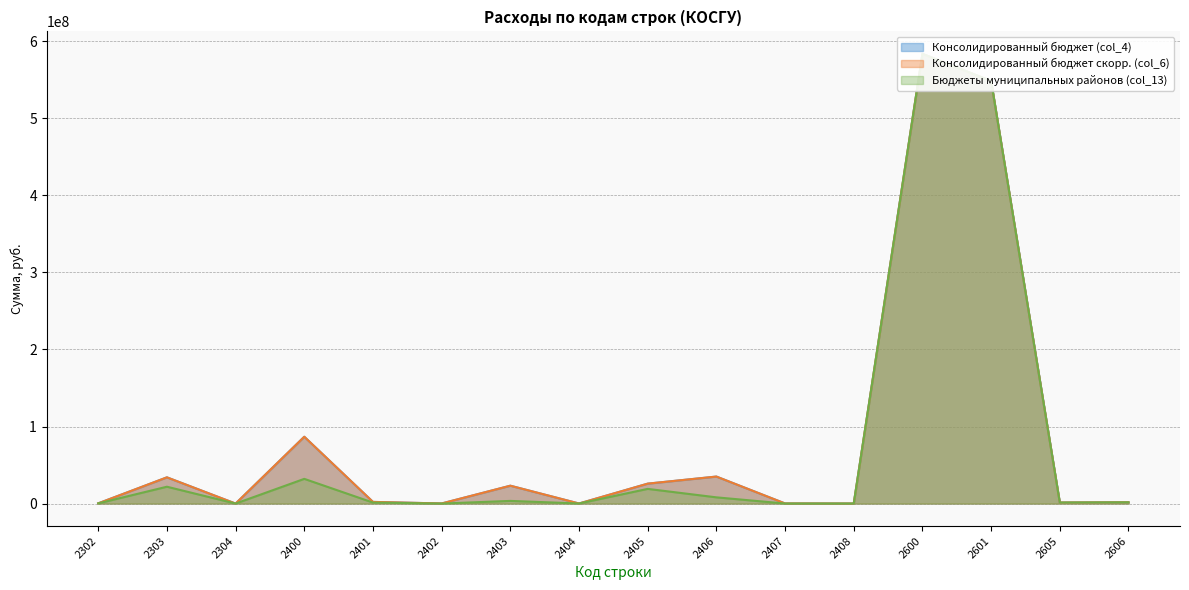

How many data points does each series have?

16